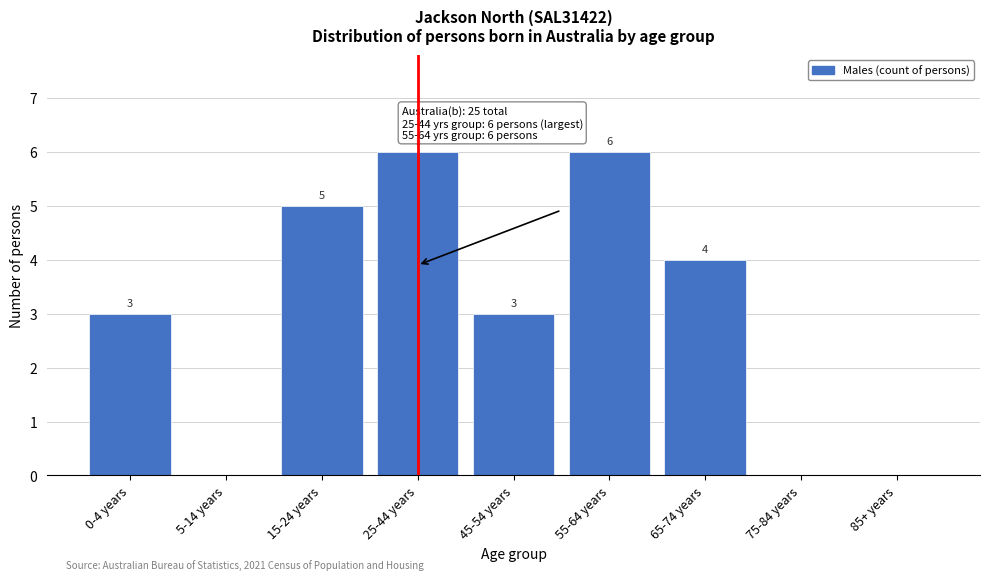

Reading left to right, what are all the values shown in this chart?

0-4 years=3	5-14 years=0	15-24 years=5	25-44 years=6	45-54 years=3	55-64 years=6	65-74 years=4	75-84 years=0	85+ years=0